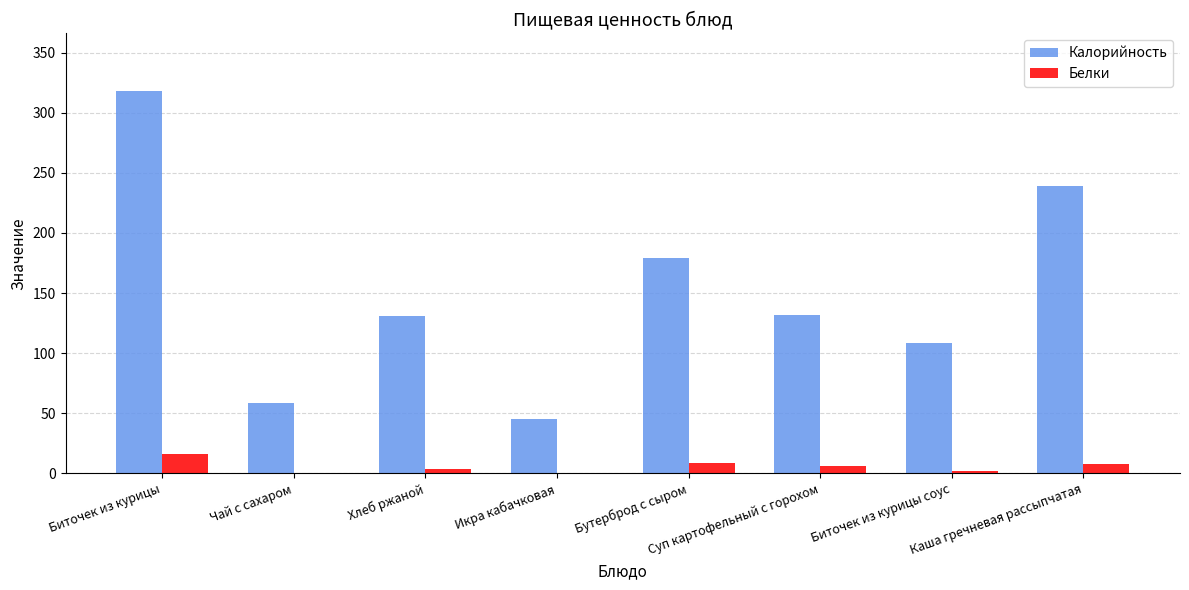

Which series has the largest total across all categories?

Калорийность